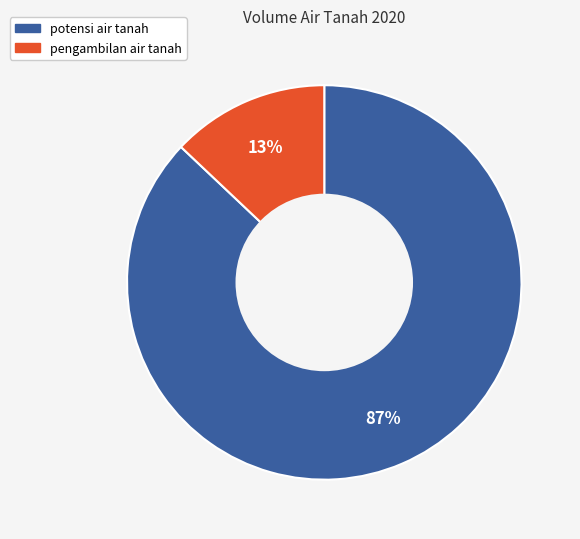

Which category has the smallest portion of the pie?

pengambilan air tanah